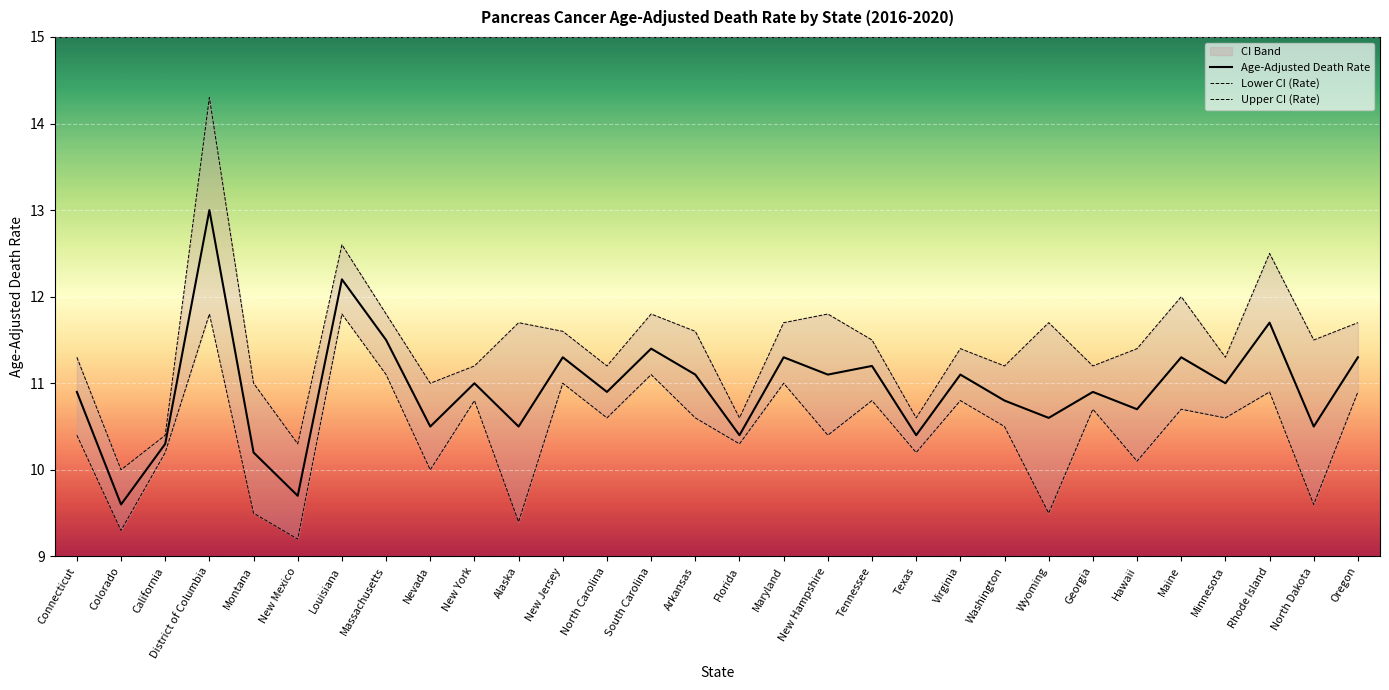

What is the label of the 6th point from the right?

Hawaii